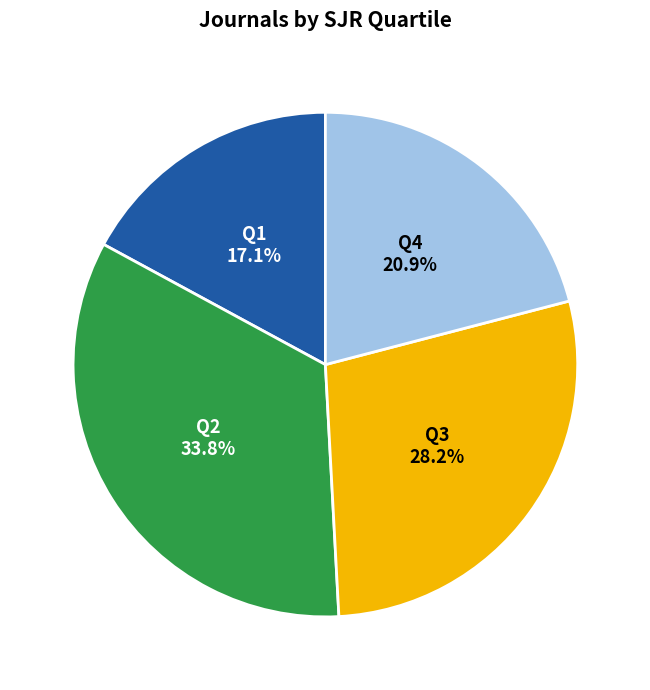

Which slice is the smallest?

Q1